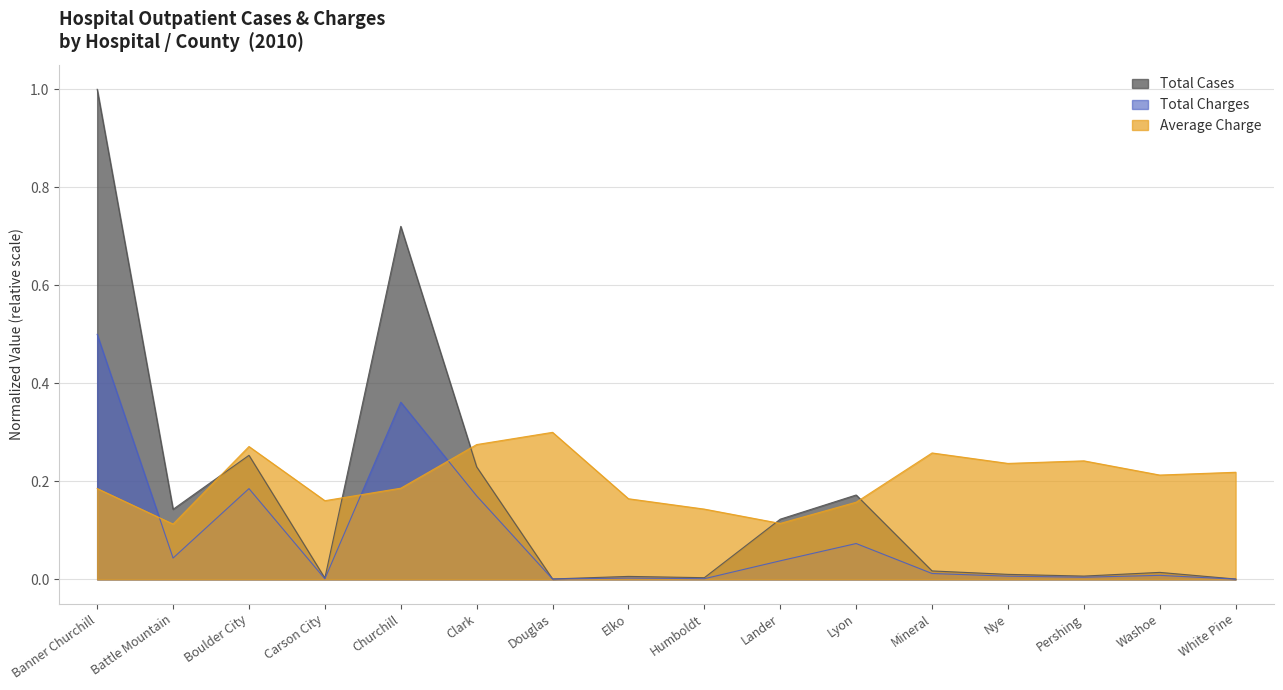

What is the approximate value of Average Charge at Mineral?

0.3